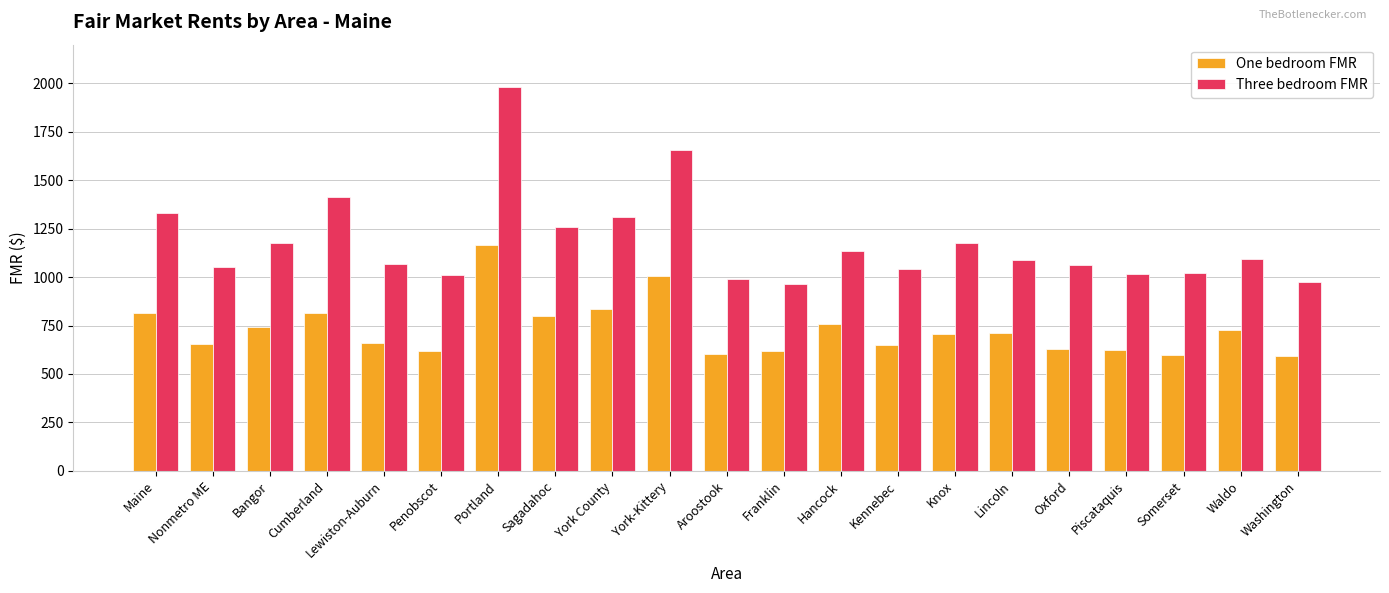

What are all the series names shown in the legend?

One bedroom FMR, Three bedroom FMR